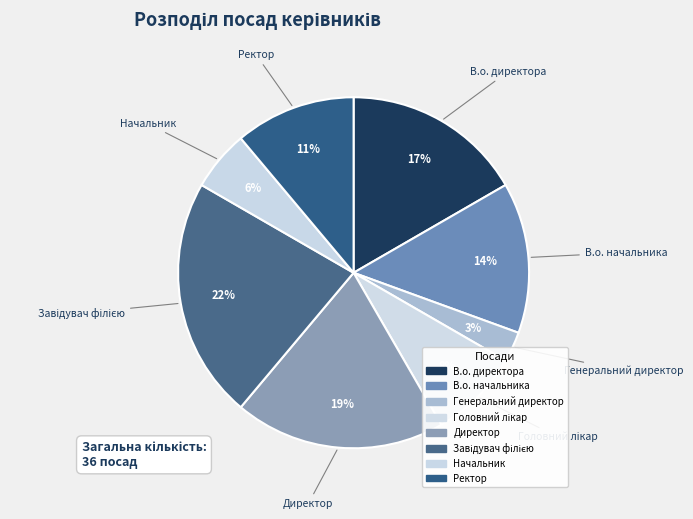

Between Ректор and Директор, which is larger?

Директор